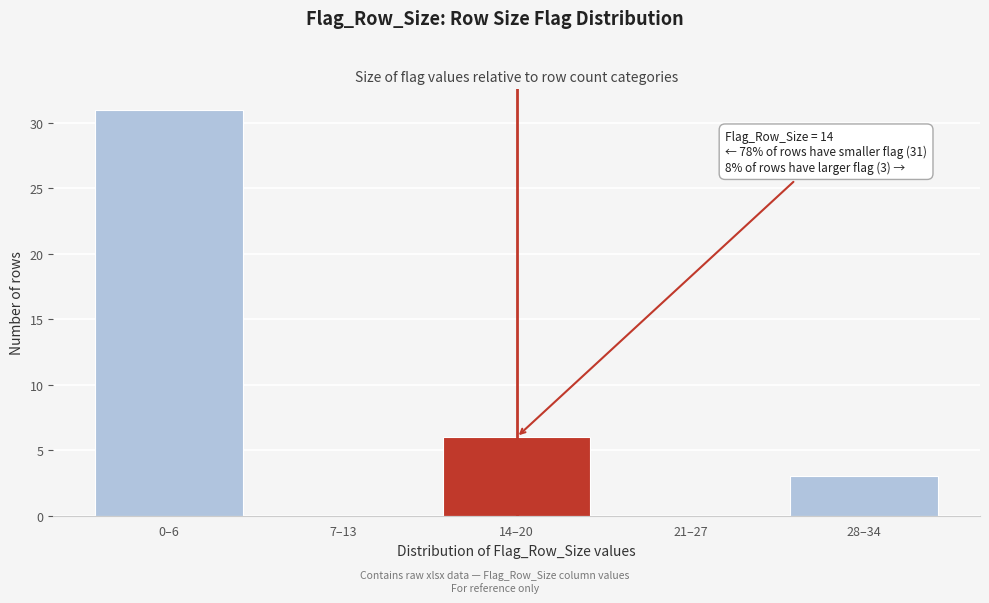

Reading right to left, list all the values displayed in this chart.

28–34=3	21–27=0	14–20=6	7–13=0	0–6=31